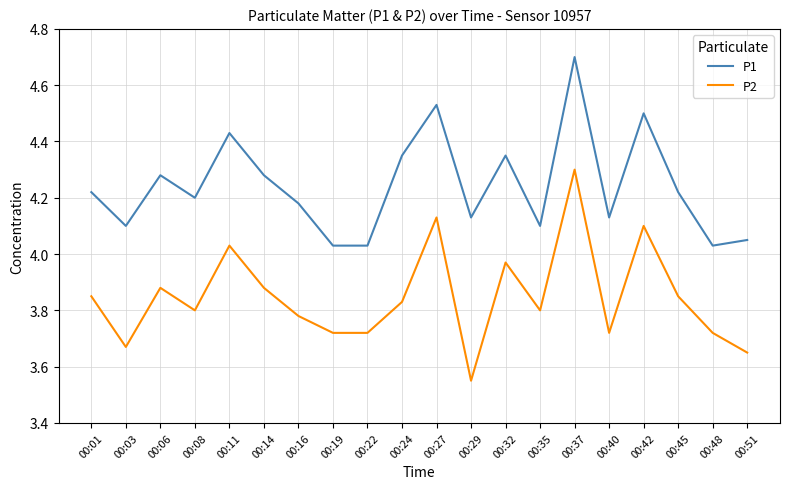

True or false: P1 has a value of 4.2 at 00:08.

True